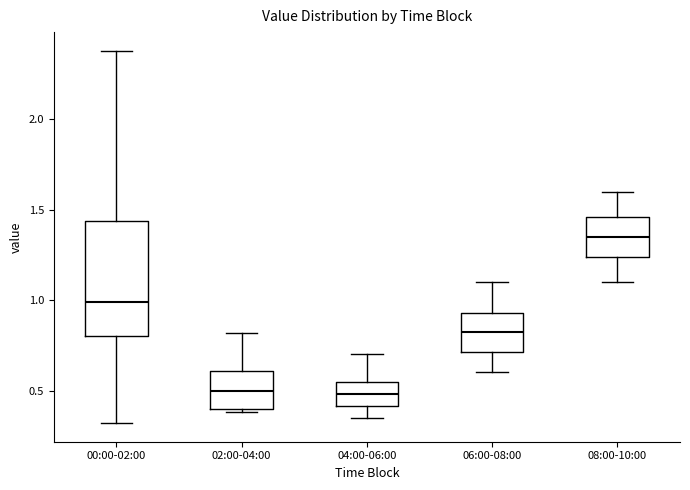

Where does the lower whisker of the box for 04:00-06:00 end on the y-axis? The values are not printed on the chart, so give them approximately, as read against the axis.

0.35